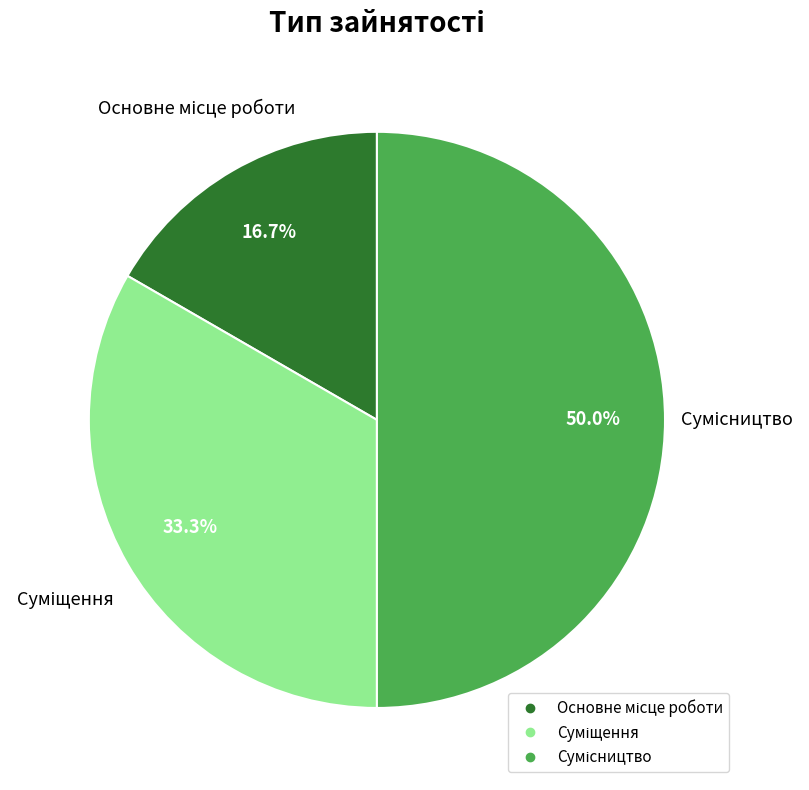

What percentage is the Сумісництво slice, to the nearest percent?

50%